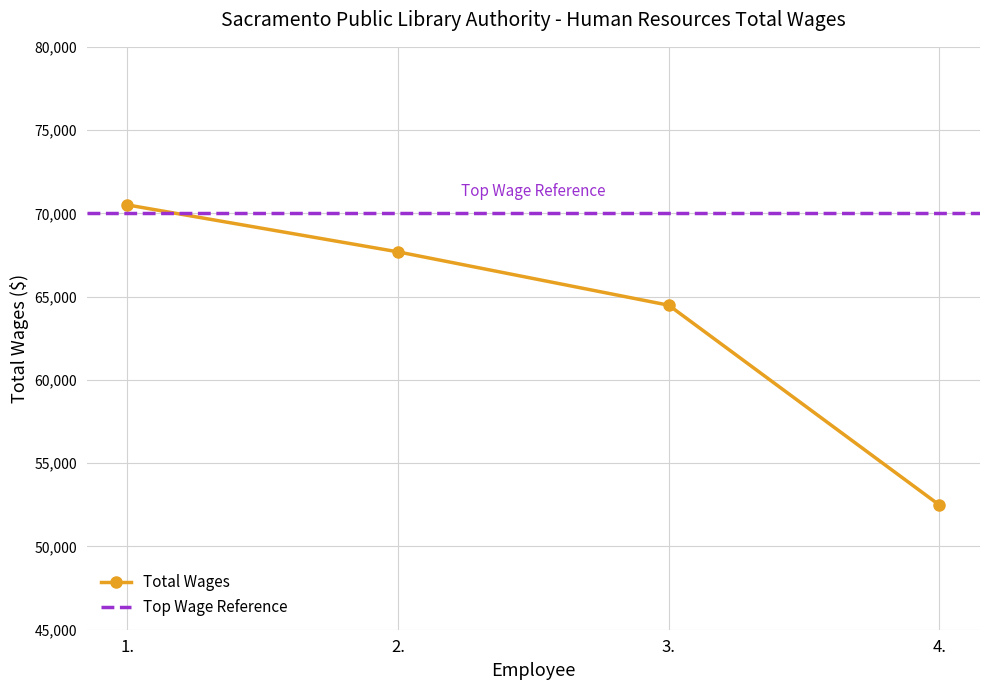

At which label does the data first exceed 67687?

1.